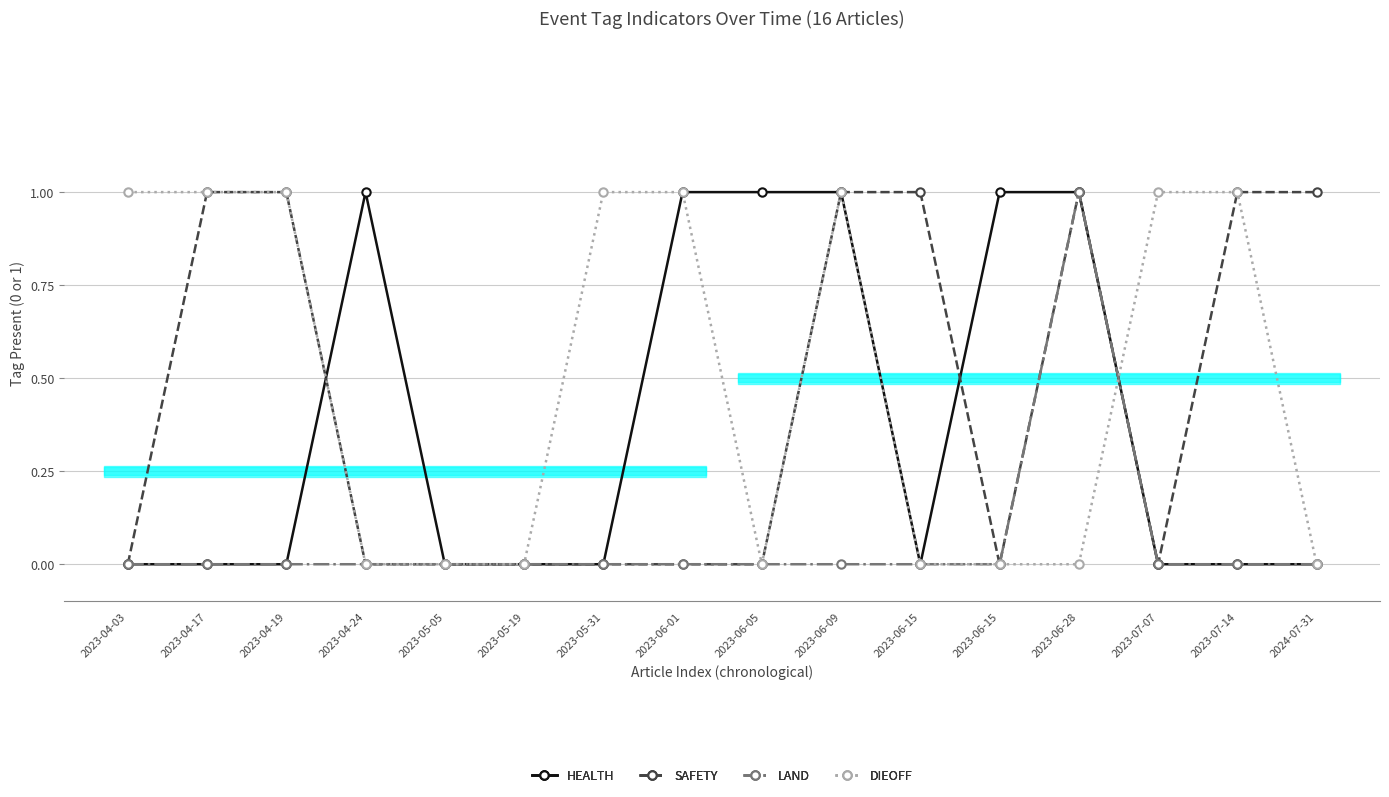

What is the label of the 16th point from the right?

2023-04-03